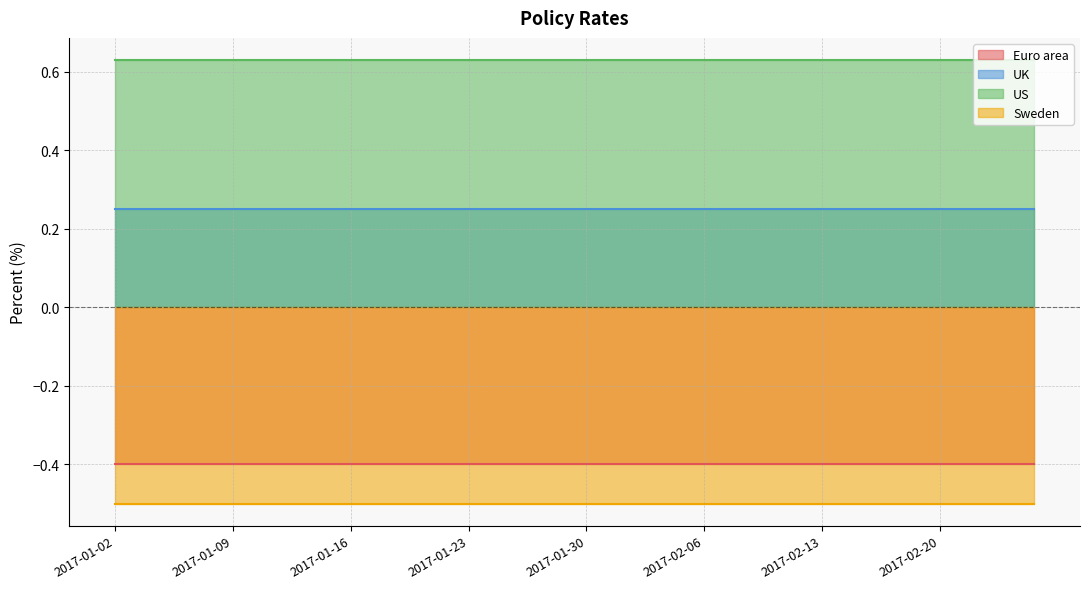

Which series has the largest total across all categories?

US